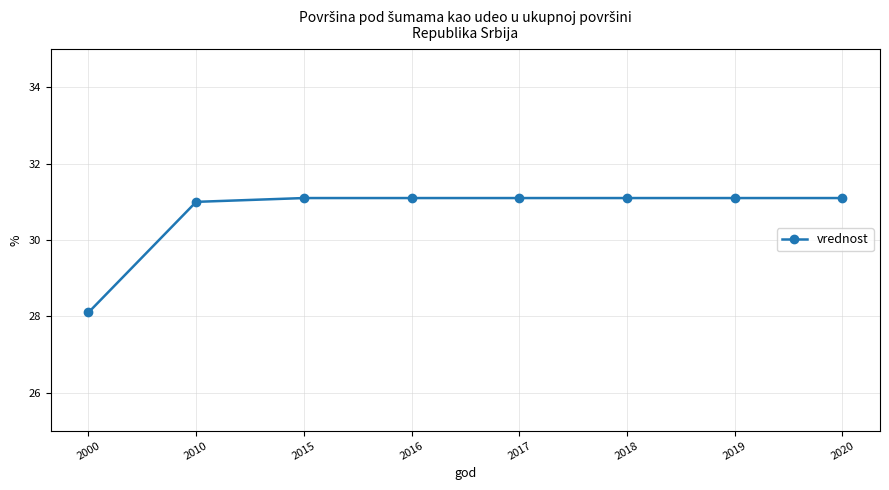

The chart shows a value of 28.1 at 2000. True or false?

True